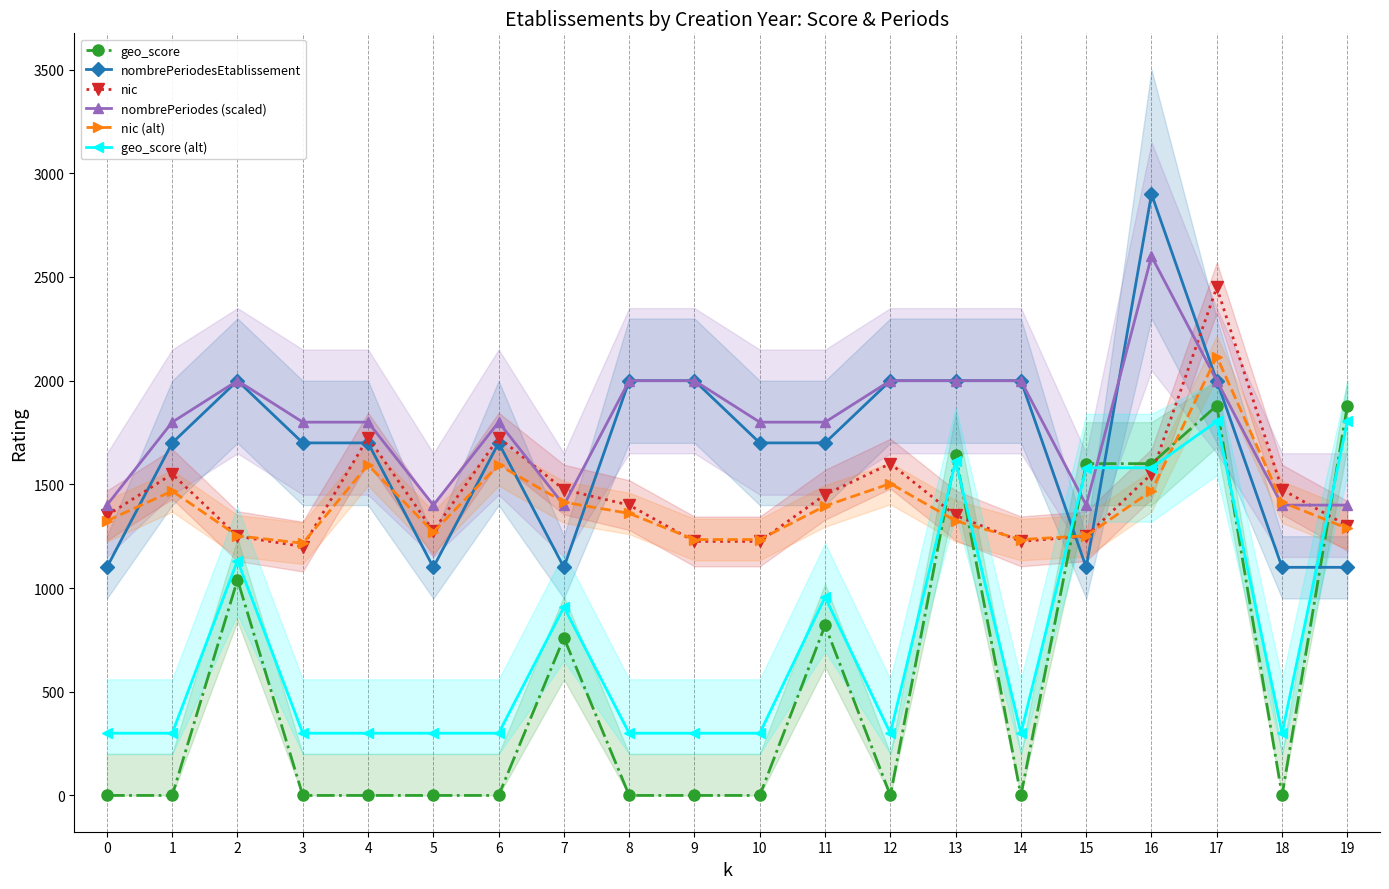

How many times do nic (alt) and geo_score cross each other?

5